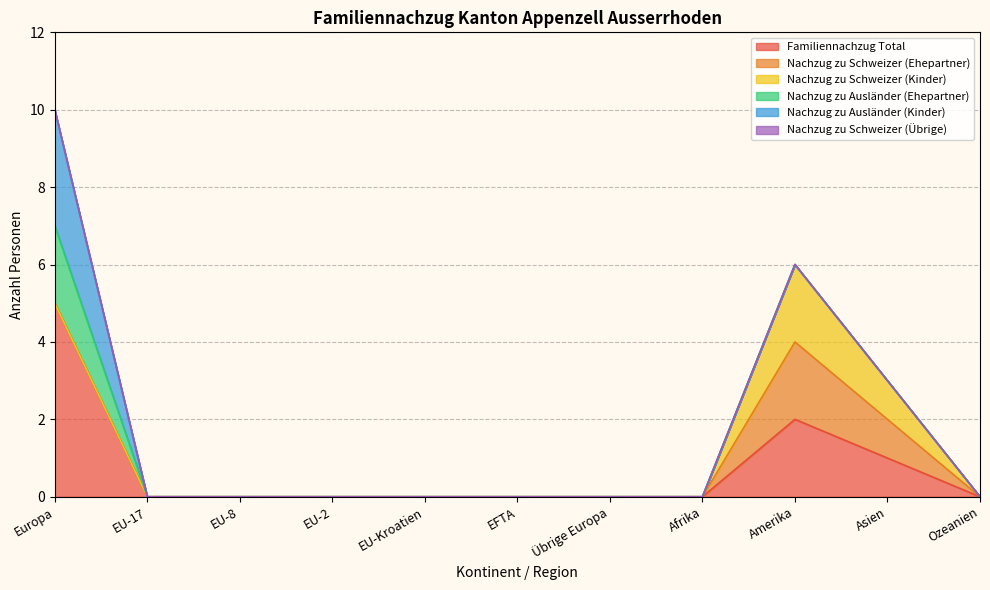

Does the chart have visible grid lines?

Yes